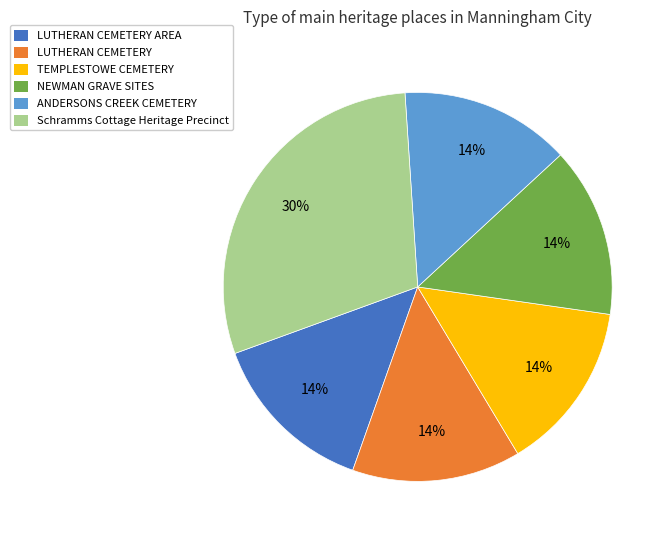

To the nearest percent, what is the combined percentage of TEMPLESTOWE CEMETERY and LUTHERAN CEMETERY AREA?

28%